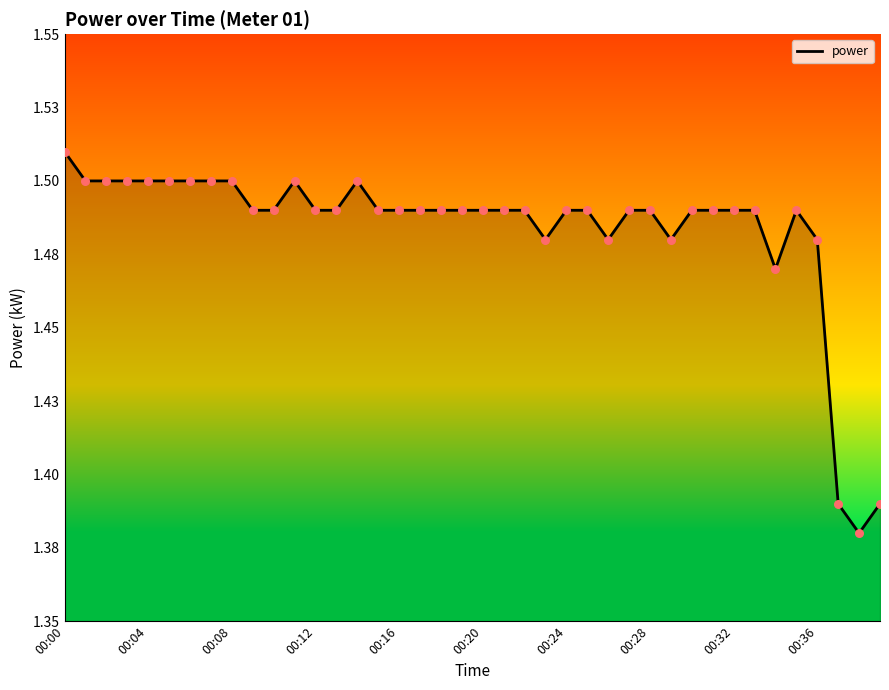

Does the chart have visible grid lines?

No